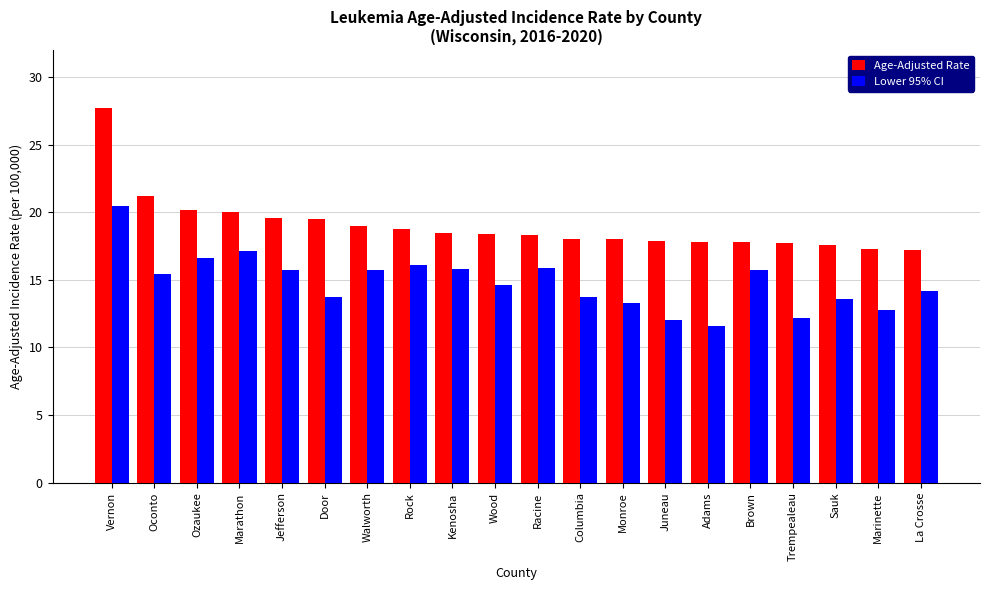

Are the bars grouped side by side (vs. stacked)?

Yes